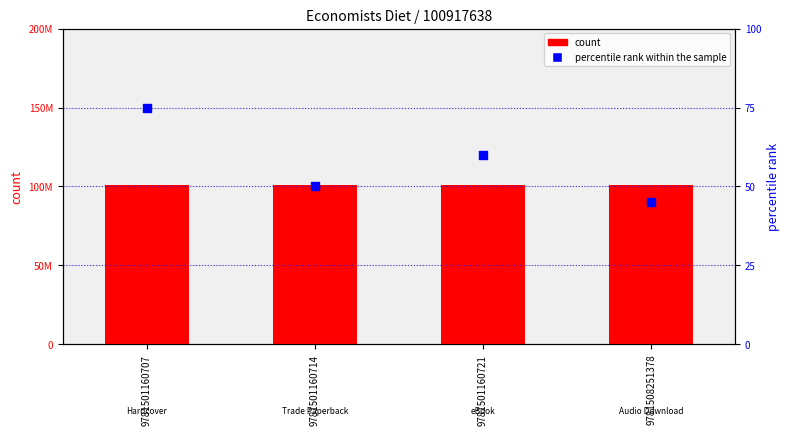

Which series reaches the minimum Y coordinate?

percentile rank within the sample